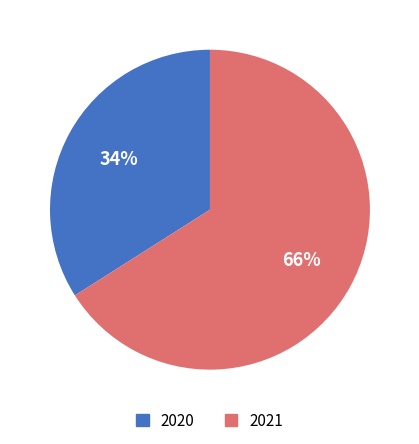

Which category has the smallest portion of the pie?

2020